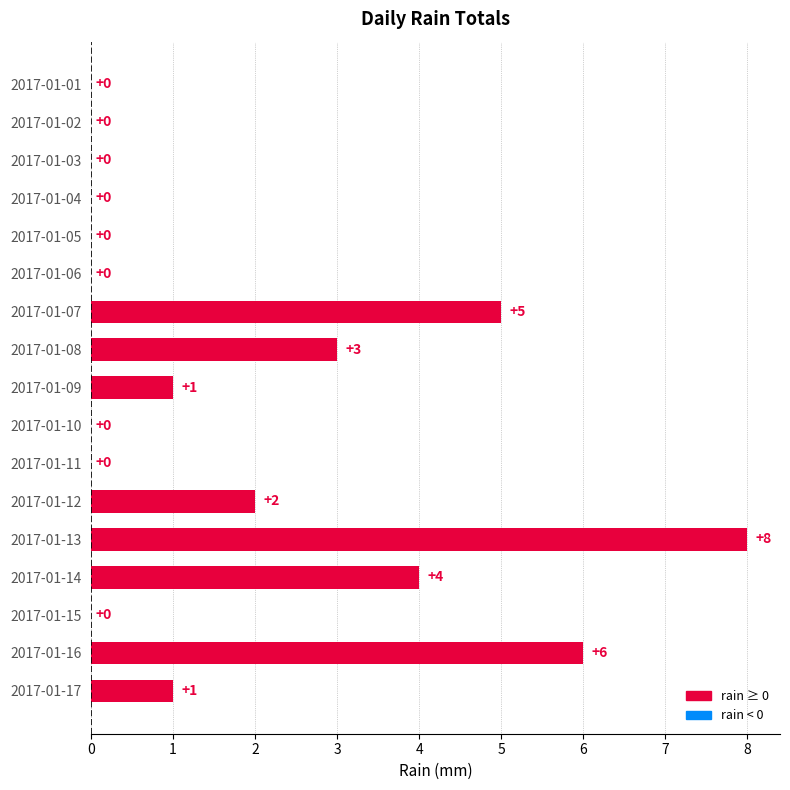

Reading top to bottom, list all the values displayed in this chart.

2017-01-01=0	2017-01-02=0	2017-01-03=0	2017-01-04=0	2017-01-05=0	2017-01-06=0	2017-01-07=5	2017-01-08=3	2017-01-09=1	2017-01-10=0	2017-01-11=0	2017-01-12=2	2017-01-13=8	2017-01-14=4	2017-01-15=0	2017-01-16=6	2017-01-17=1